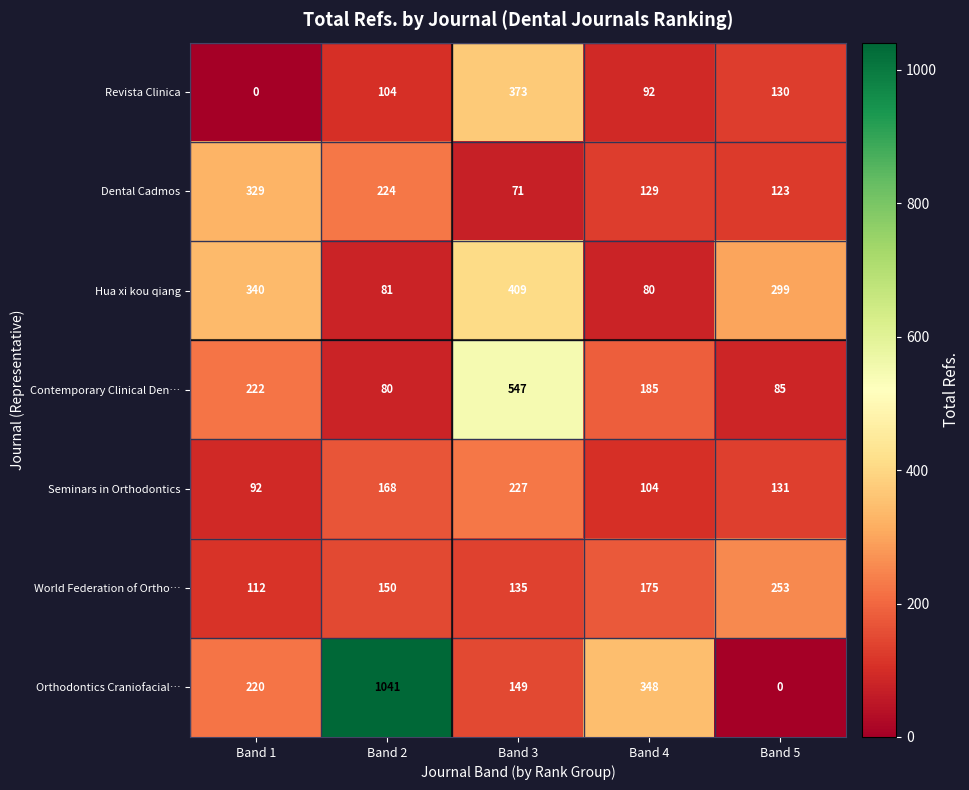

Which category has the highest value in the Hua xi kou qiang series?

Band 3